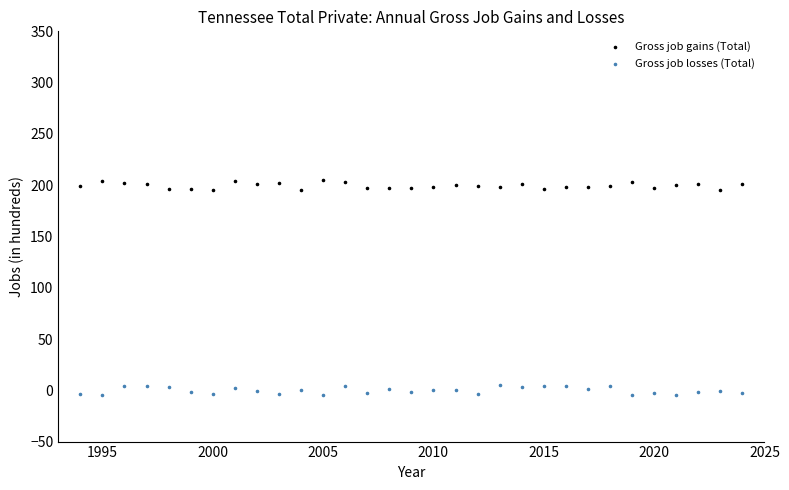

Which series reaches the maximum Y coordinate?

Gross job gains (Total)